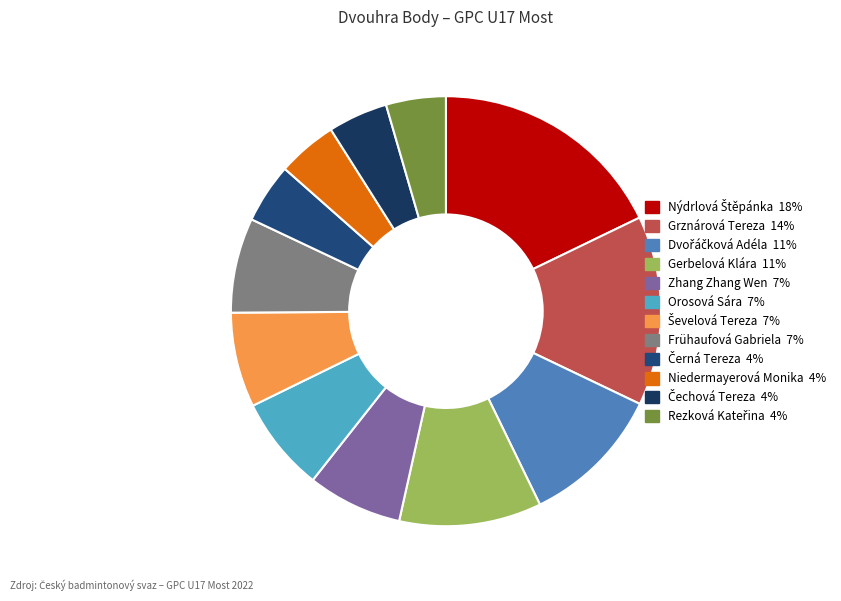

How many slices are in this pie chart?

12